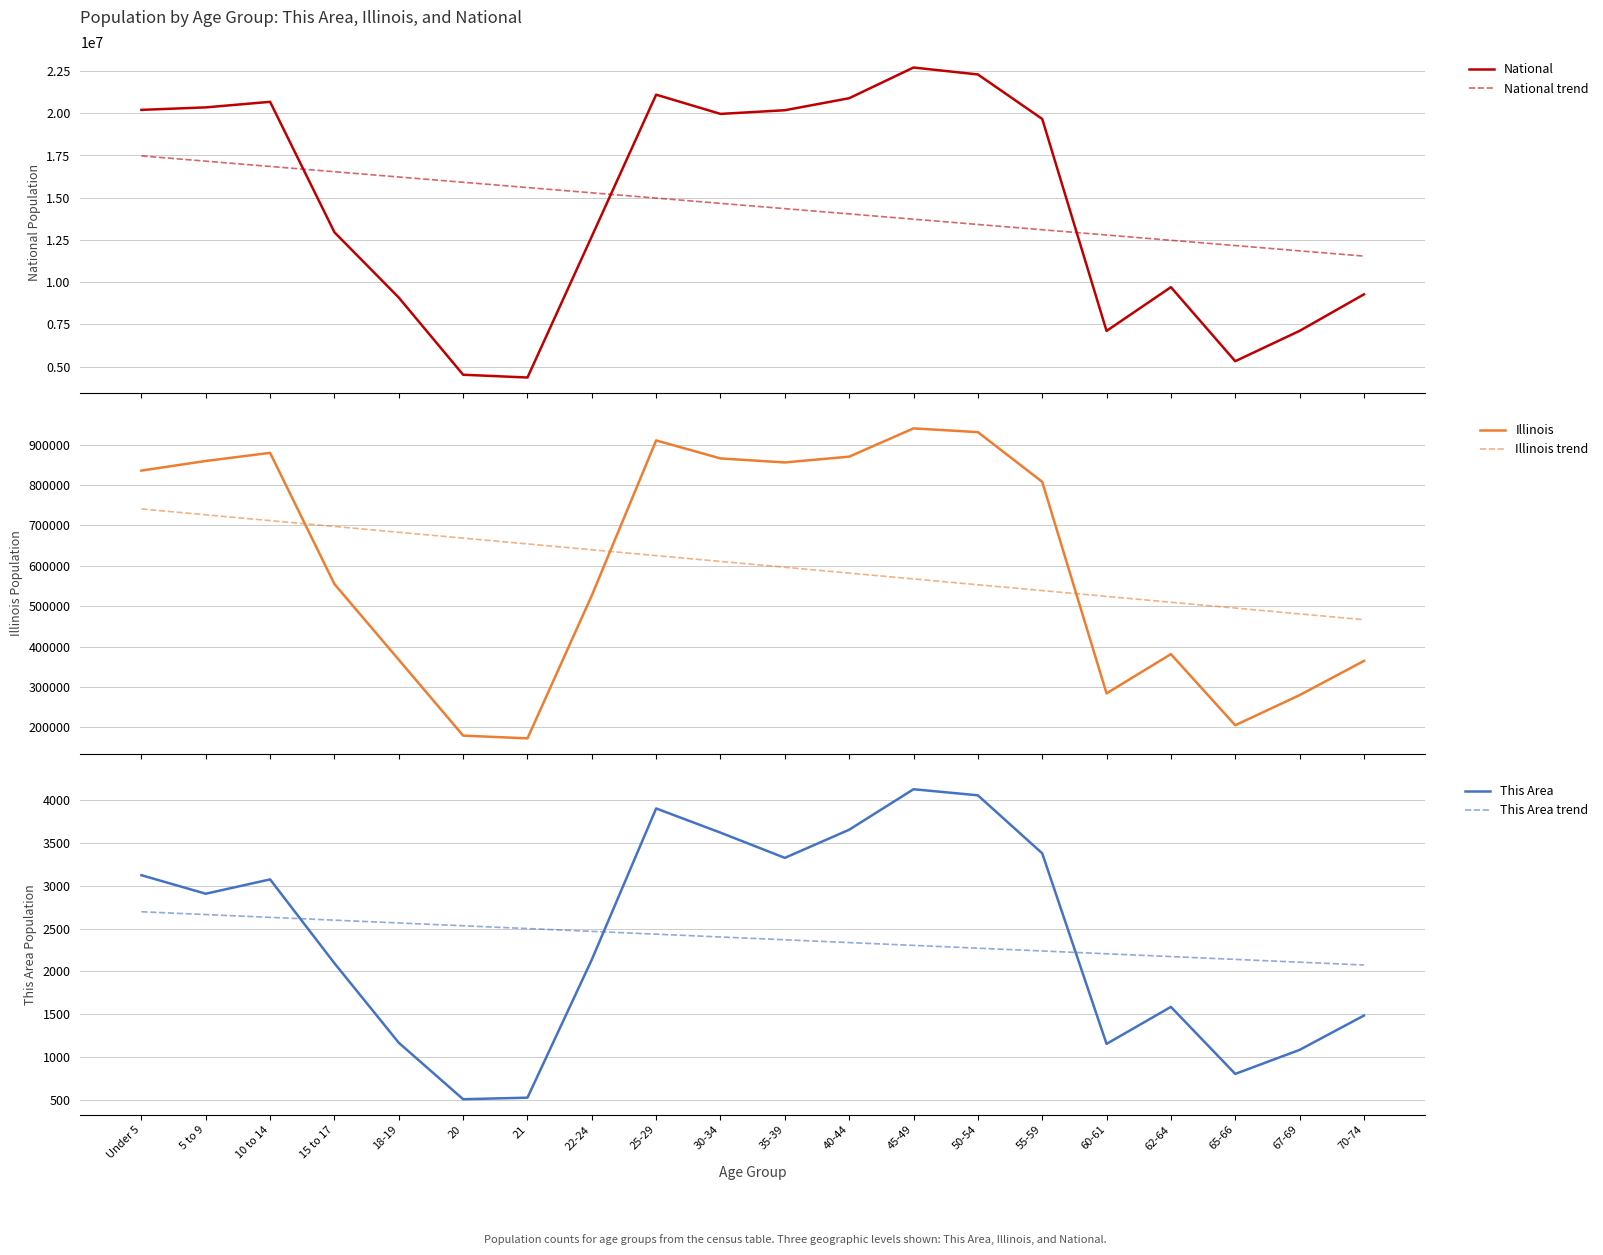

Where is This Area trend nearest to the value 2385?

35-39